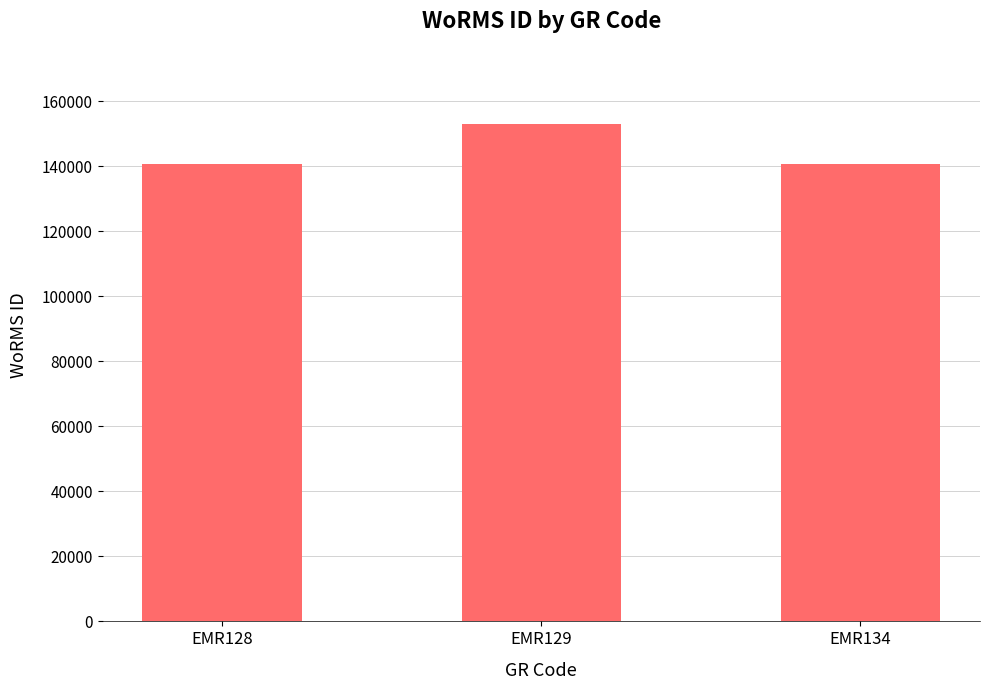

At which label is the value closest to 146854?

EMR134